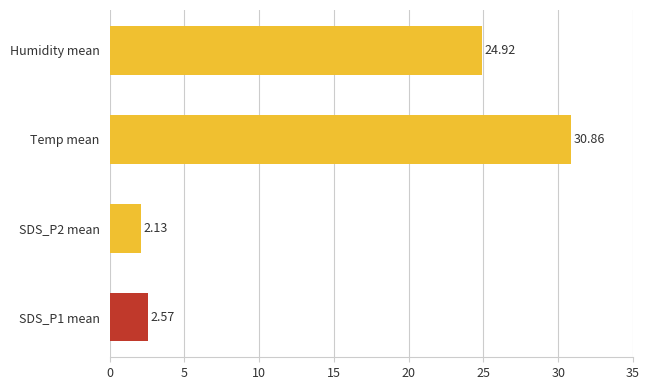

Where is the data nearest to the value 16?

Humidity mean